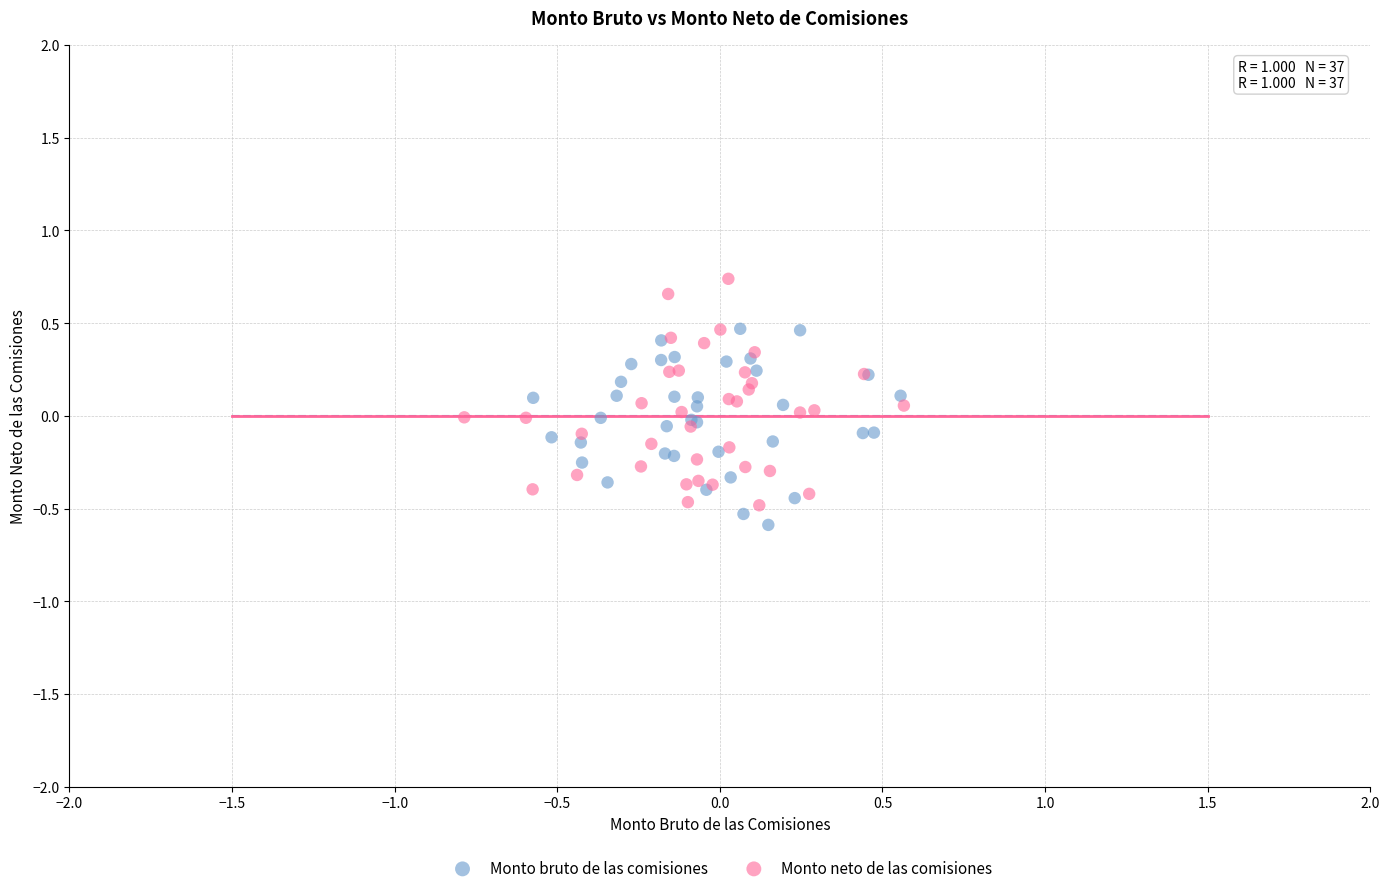

Which series has the largest Y range (max minus min)?

Monto neto de las comisiones